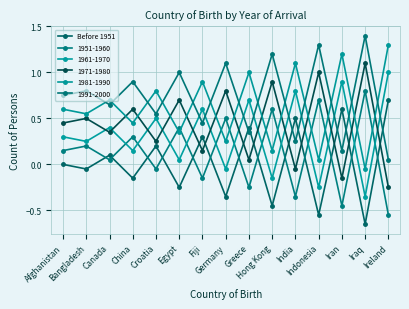

Which category has the lowest value across all series?

Iraq